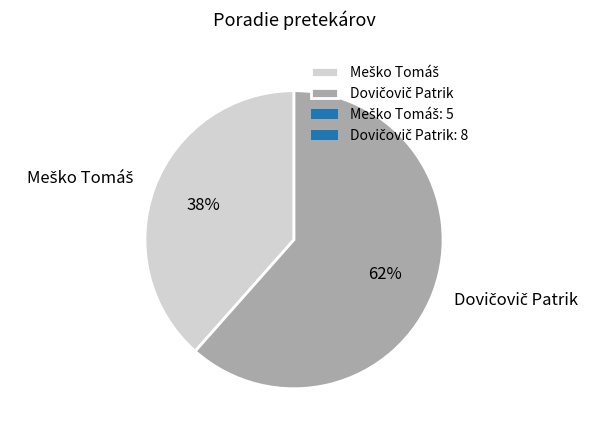

To the nearest percent, what is the average slice percentage?

50%